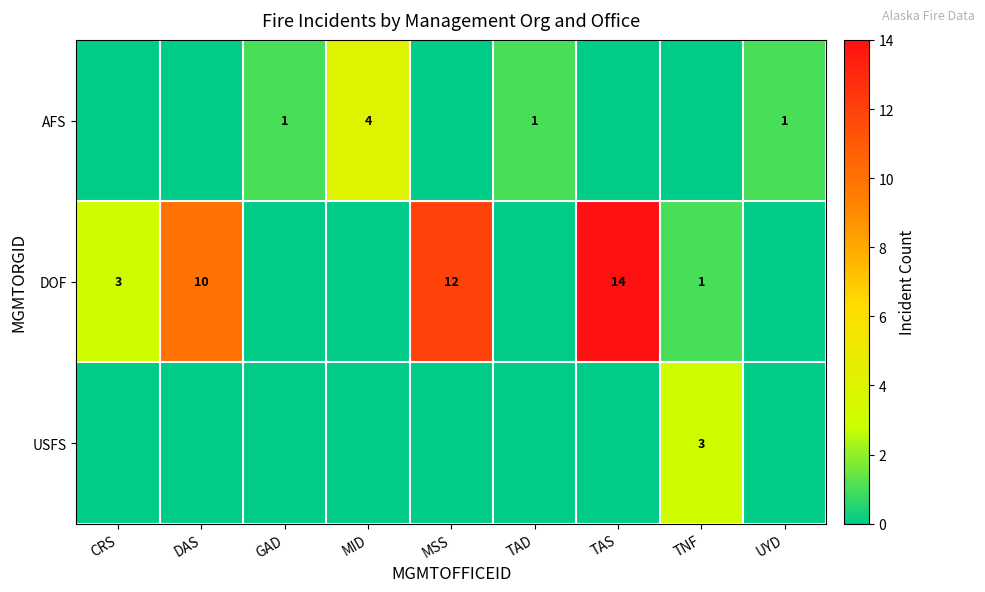

The value of DOF at MSS is 17. True or false?

False